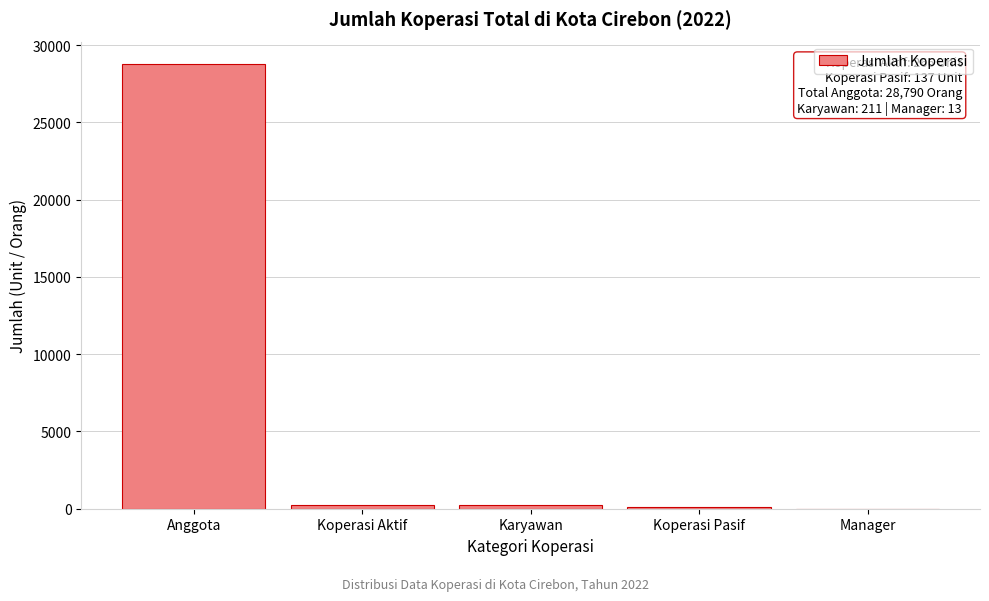

The value at Anggota is 28790. True or false?

True